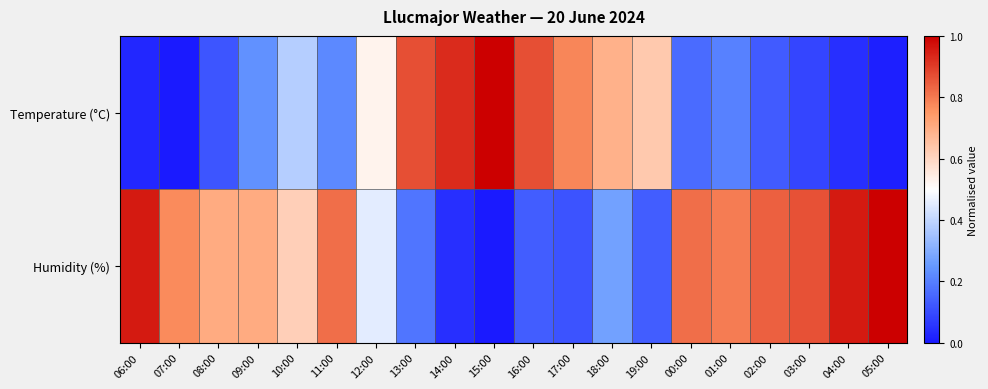

Reading left to right, extract all data points from this chart.

Temperature (°C): 06:00=0.0	07:00=0.0	08:00=0.1	09:00=0.2	10:00=0.4	11:00=0.2	12:00=0.5	13:00=0.9	14:00=0.9	15:00=1.0	16:00=0.9	17:00=0.8	18:00=0.7	19:00=0.6	00:00=0.2	01:00=0.2	02:00=0.1	03:00=0.1	04:00=0.0	05:00=0.0
Humidity (%): 06:00=1.0	07:00=0.8	08:00=0.7	09:00=0.7	10:00=0.6	11:00=0.8	12:00=0.5	13:00=0.2	14:00=0.0	15:00=0.0	16:00=0.1	17:00=0.1	18:00=0.3	19:00=0.1	00:00=0.8	01:00=0.8	02:00=0.8	03:00=0.9	04:00=1.0	05:00=1.0